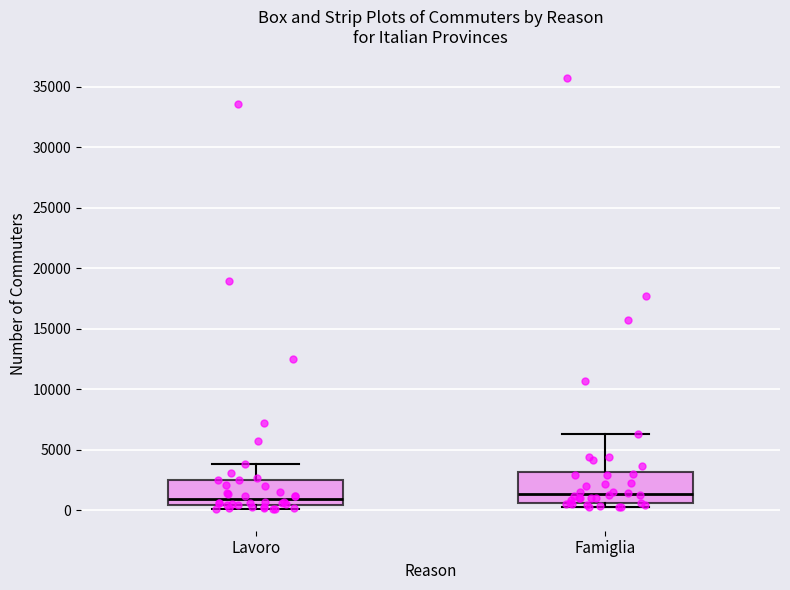

Reading left to right, transcribe this box plot: for each box, give where its median line is, the range the box spans, and where its two whiskers end, as read against the y-axis. The values are not printed on the chart, so give them approximately, as read against the axis.

Lavoro: median 1000, box 500 to 2500, whiskers 0 to 4000
Famiglia: median 1500, box 500 to 3000, whiskers 500 (just below the box's lower edge) to 6500